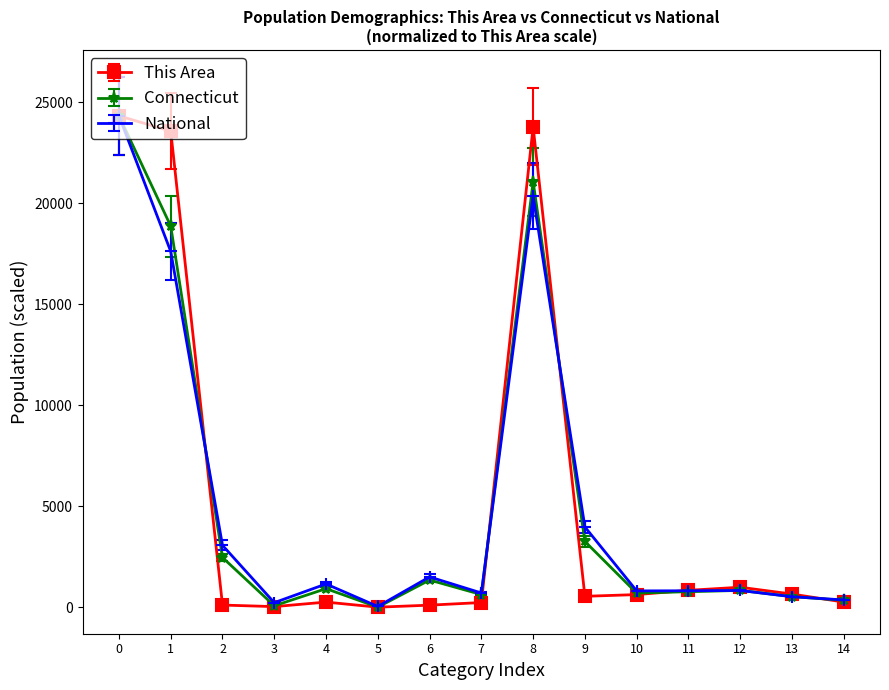

What is the highest value of the National series?

24317.0